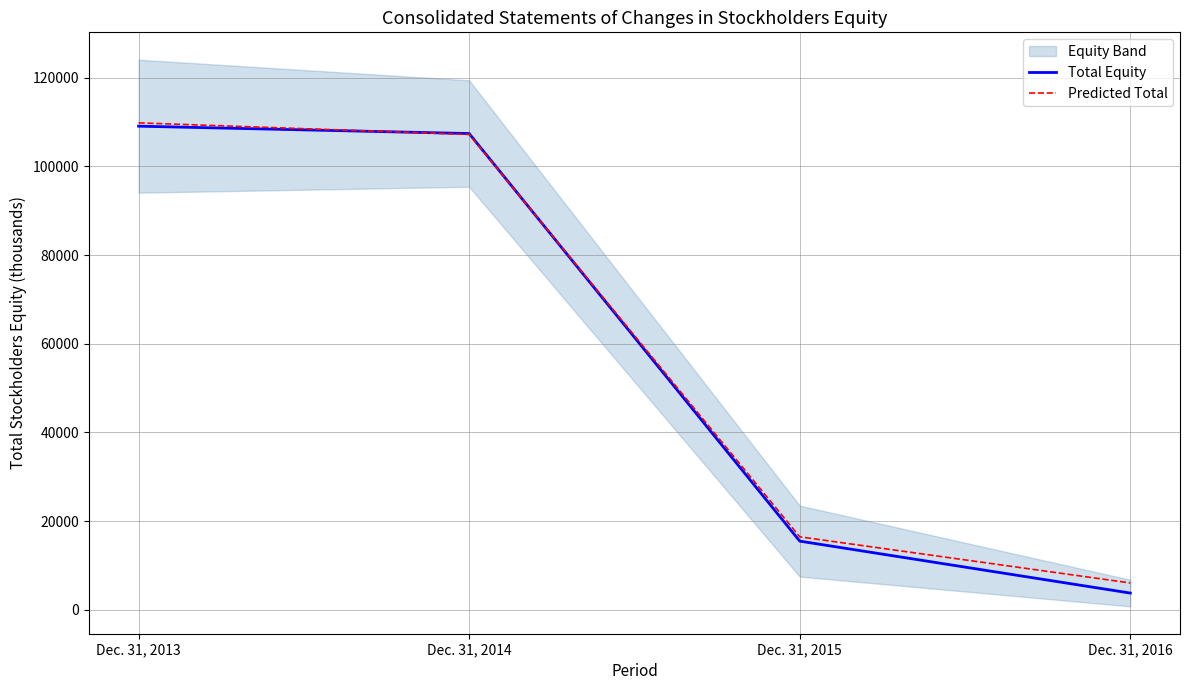

True or false: Total Equity and Predicted Total intersect in this chart.

True